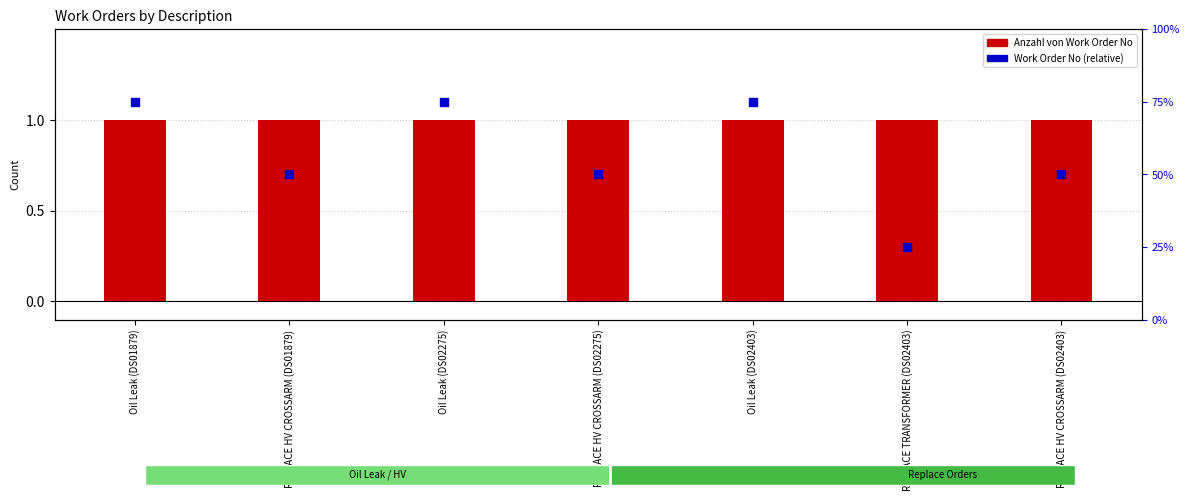

Is the value of Anzahl von Work Order No at REPLACE HV CROSSARM (DS02403) greater than the value of Work Order No (relative) at REPLACE TRANSFORMER (DS02403)?

Yes